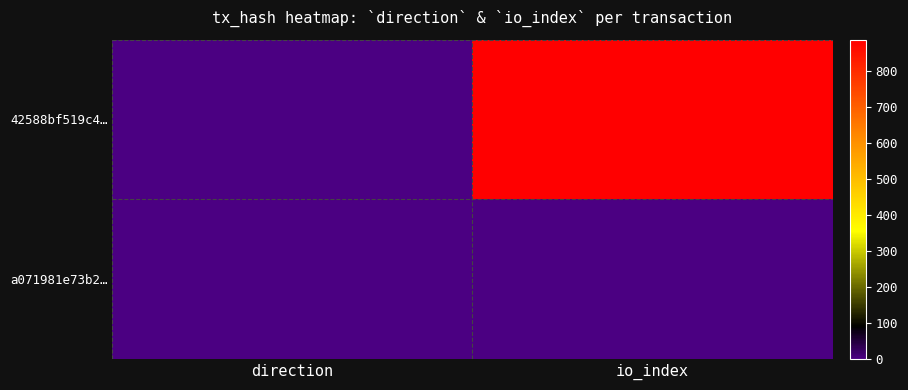

List the series in order of their overall mean, lowest first.

a071981e73b2…, 42588bf519c4…